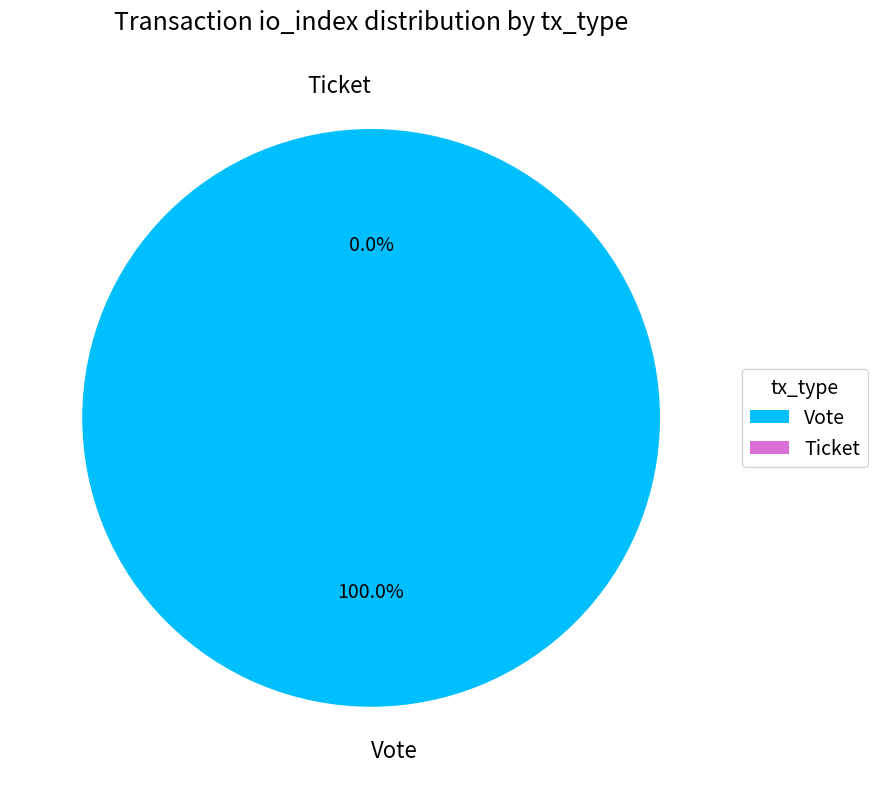

How much of the chart is everything except Ticket?

100.0%